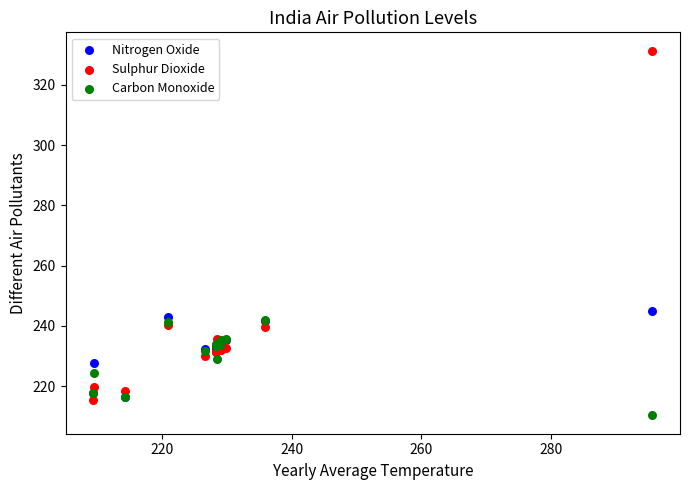

In the Sulphur Dioxide series, what Y value is closest to 273?

240.3